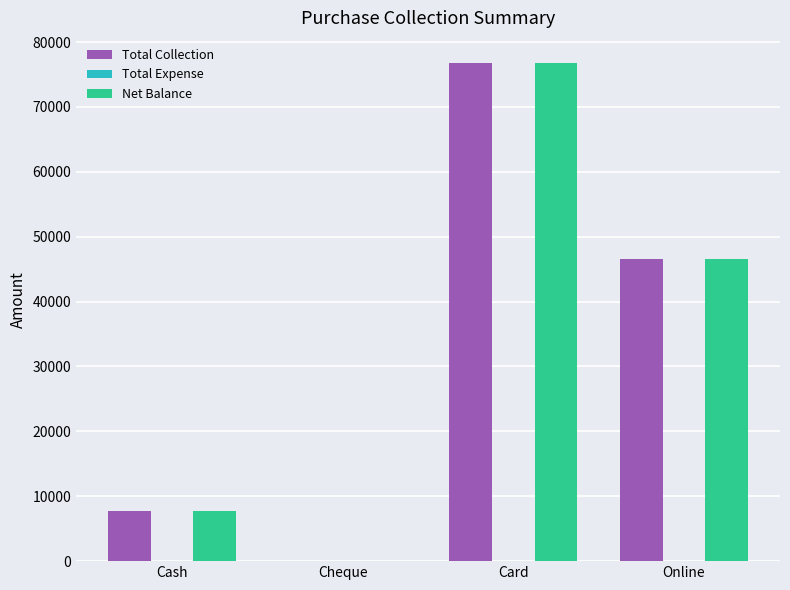

What is the highest value of the Net Balance series?

76800